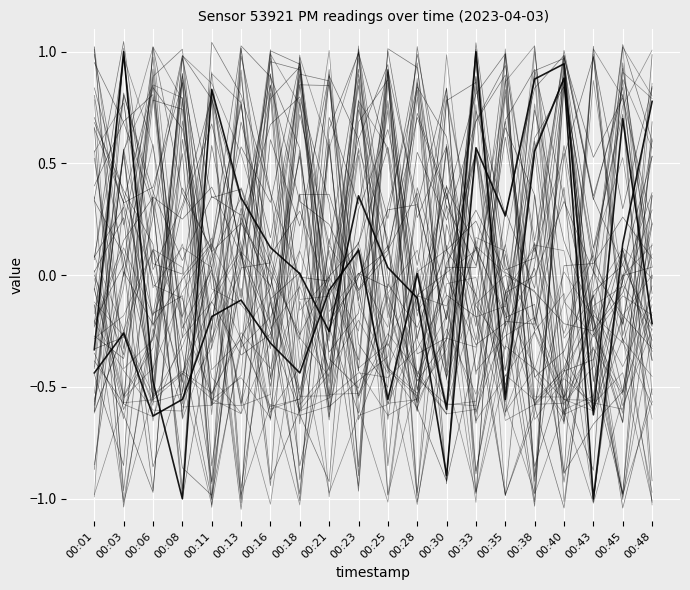

What is the difference between the highest and lowest values at 00:13?

0.6